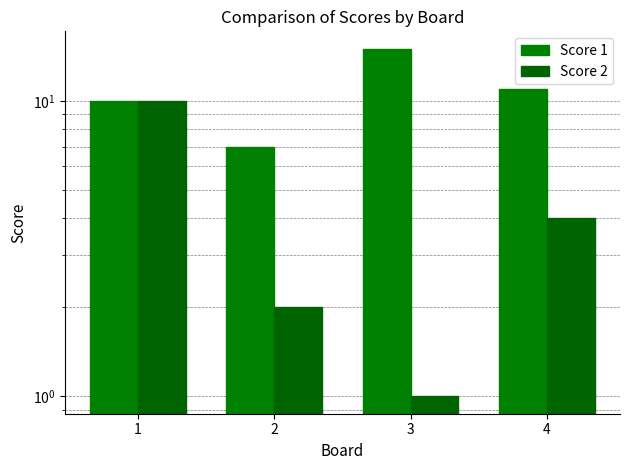

What is the value of the Score 2 bar at the 1st from the left?

10